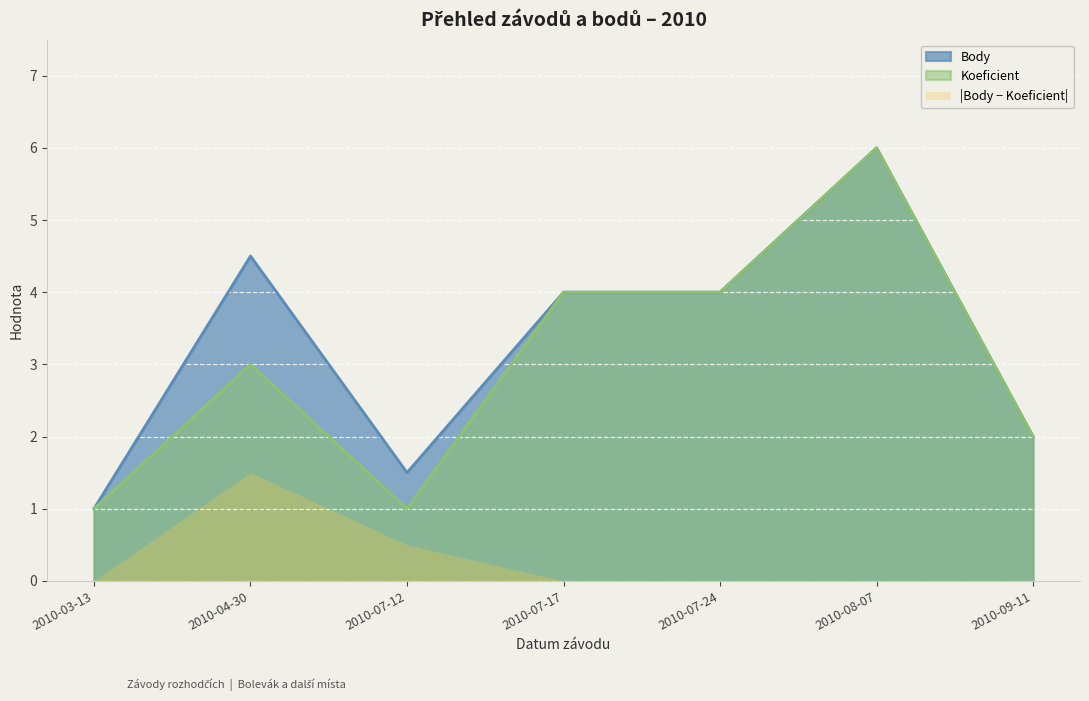

Which series has the largest total across all categories?

Body